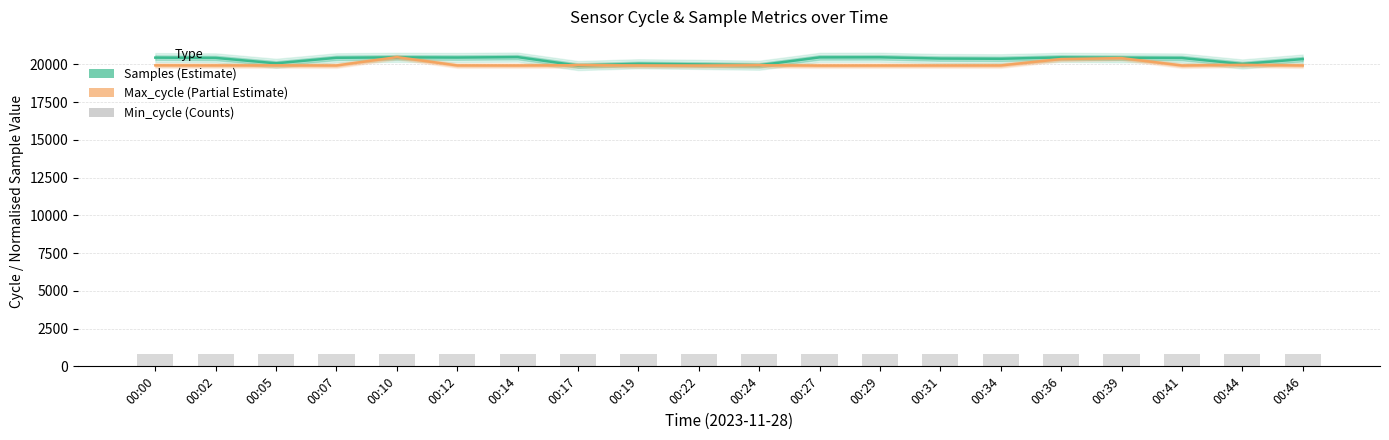

Does the chart contain any negative values?

No